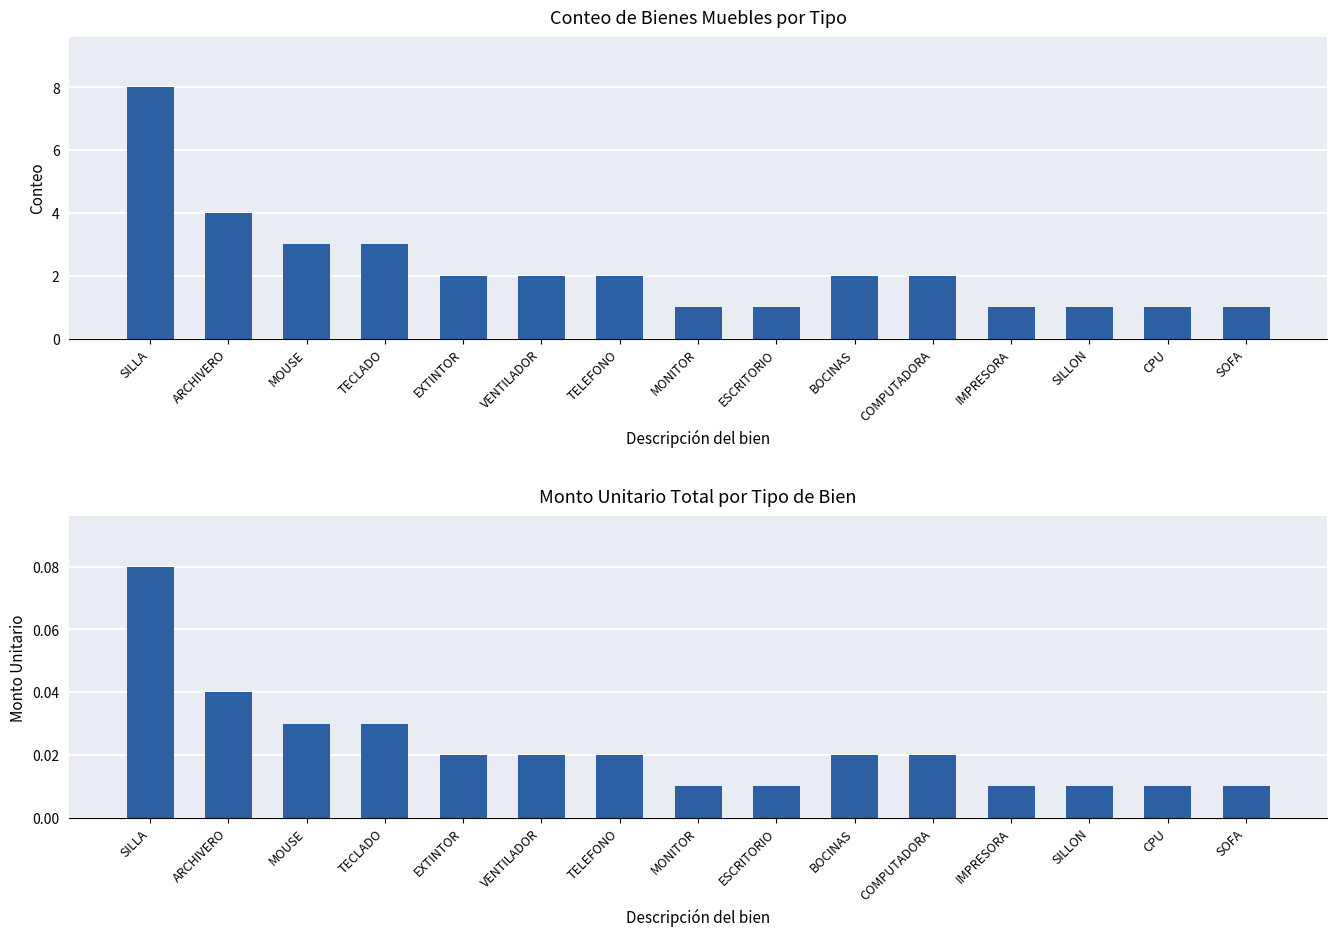

The value of Monto Unitario Total at IMPRESORA is 0.0. True or false?

False